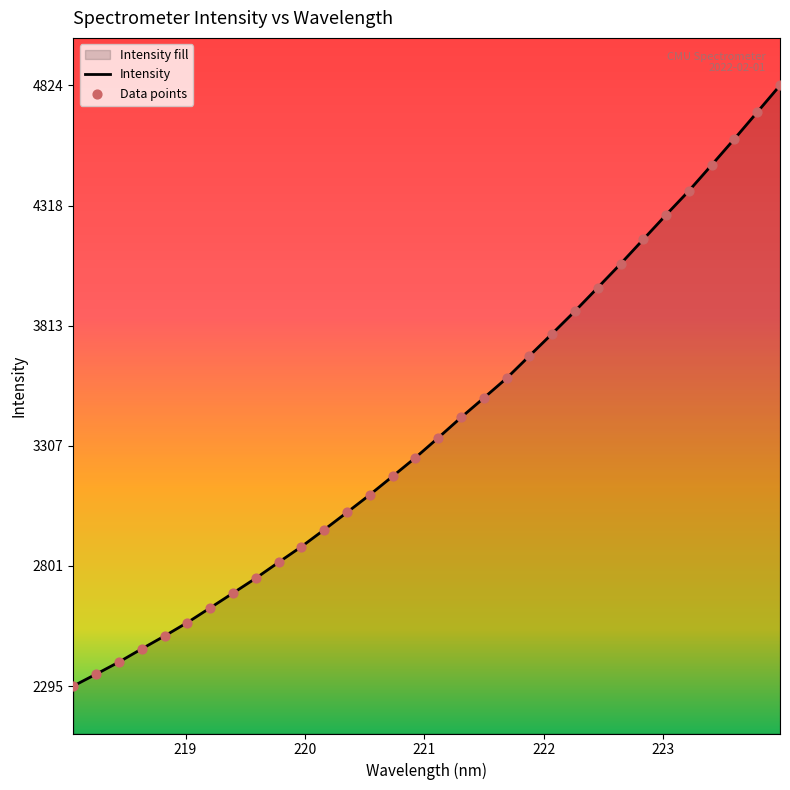

What is the greatest value displayed?

4824.8